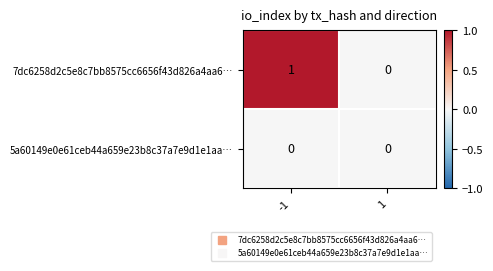

Which series changed the most between -1 and 1?

7dc6258d2c5e8c7bb8575cc6656f43d826a4aa6…